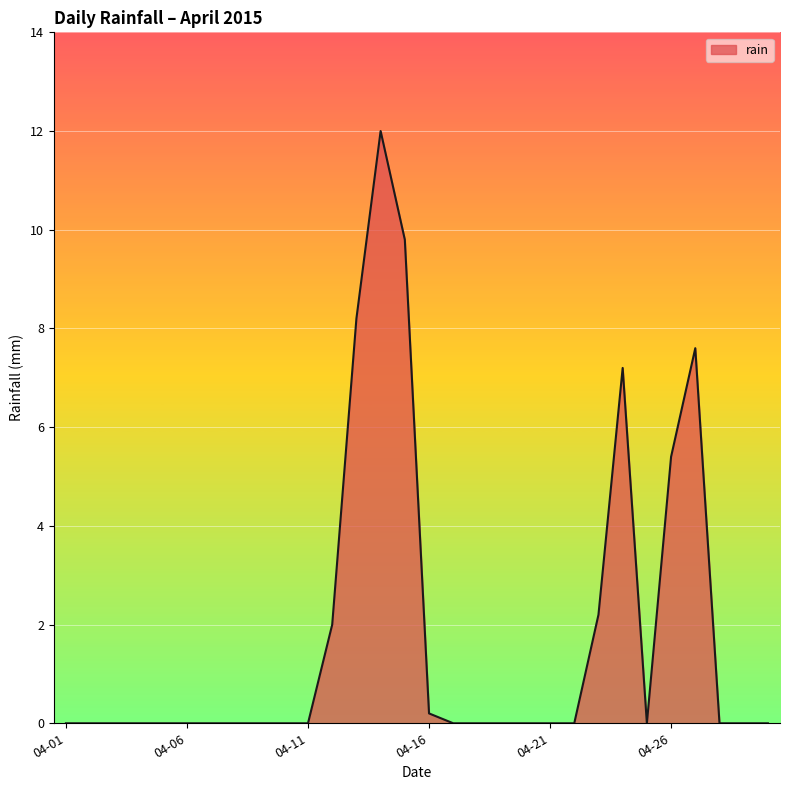

What is the difference between the maximum and minimum values?

12.0